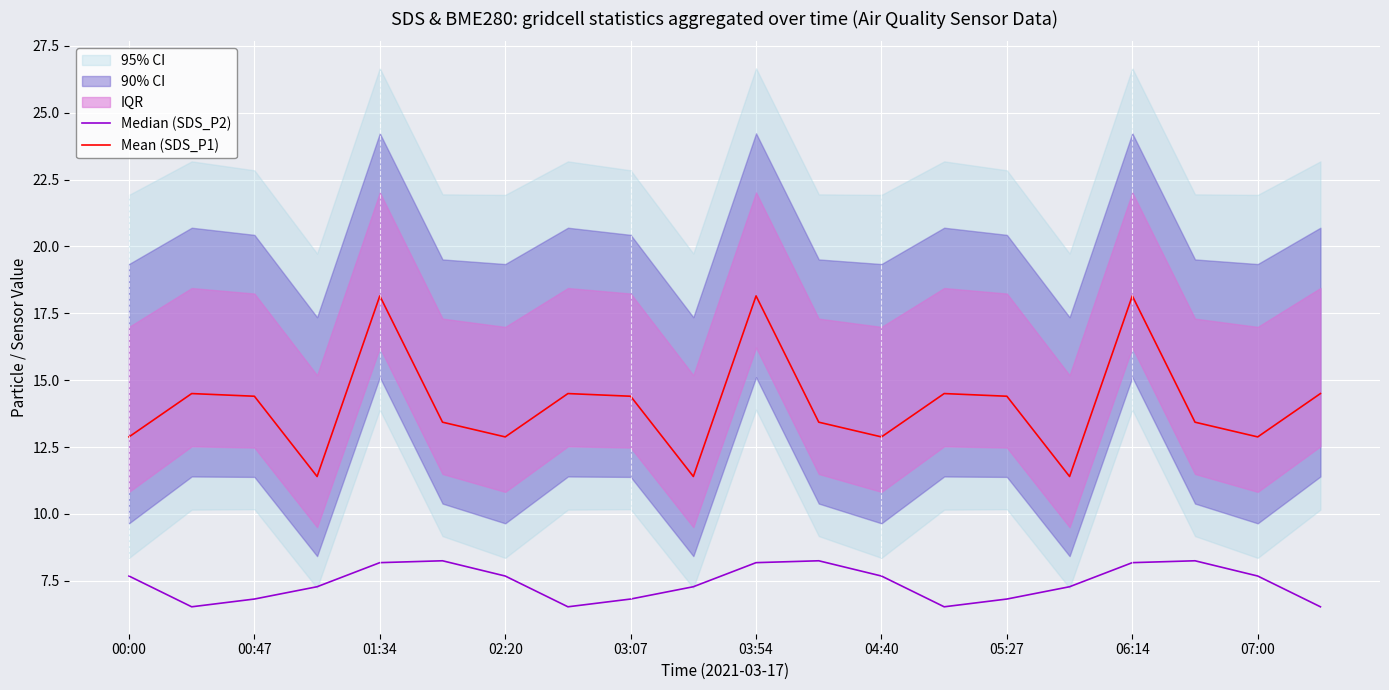

The value of Mean (SDS_P1) at 05:27 is 9.1. True or false?

False